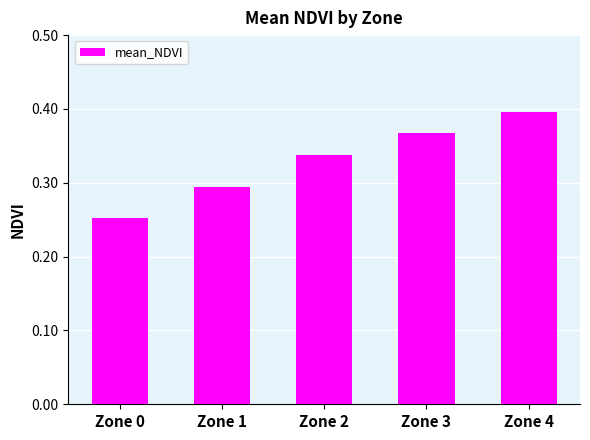

Rank the categories by value from lowest to highest.

Zone 0, Zone 1, Zone 2, Zone 3, Zone 4